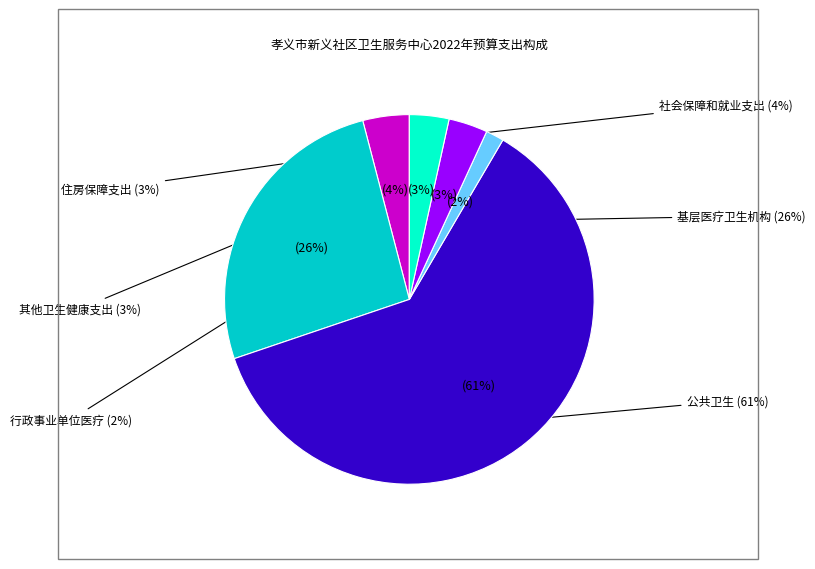

How many segments does this pie chart have?

6